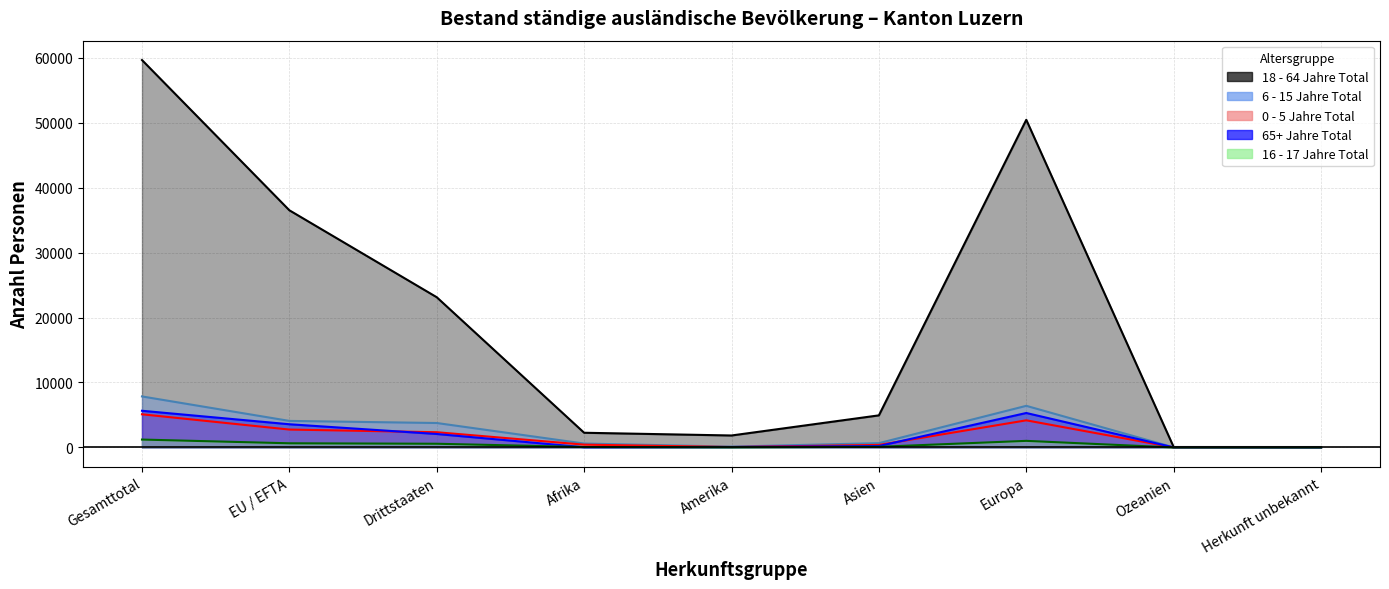

Rank the series at Afrika from highest to lowest value.

18 - 64 Jahre Total, 6 - 15 Jahre Total, 0 - 5 Jahre Total, 16 - 17 Jahre Total, 65+ Jahre Total